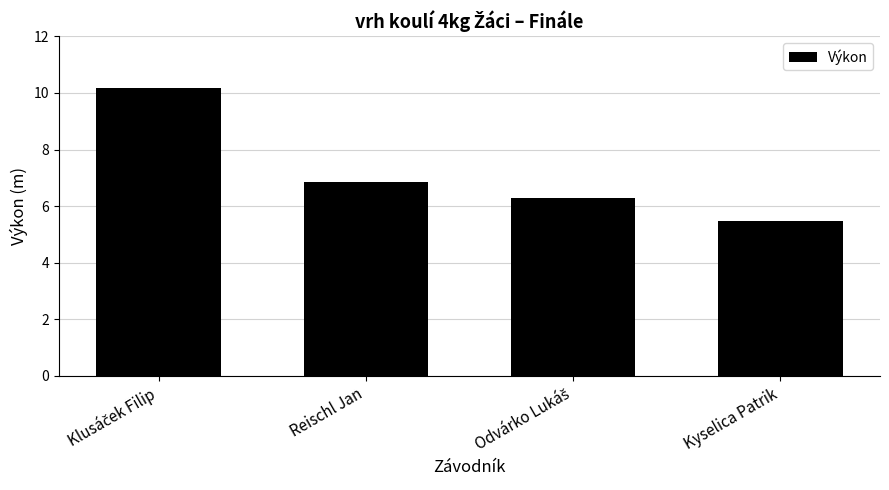

What is the smallest value displayed?

5.5